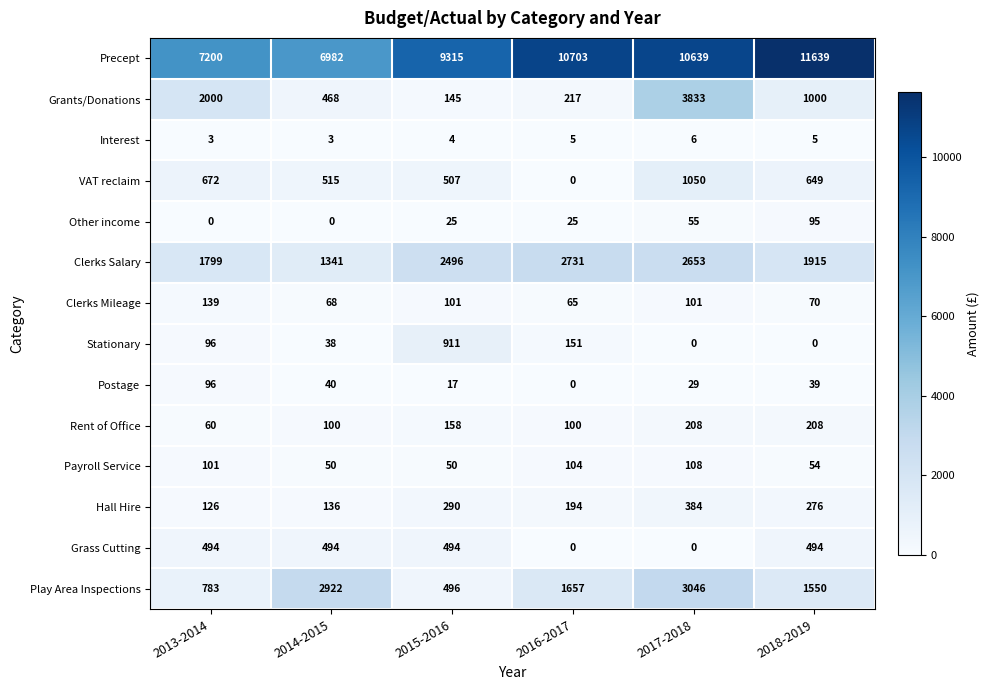

What is the approximate value of VAT reclaim at 2014-2015?

515